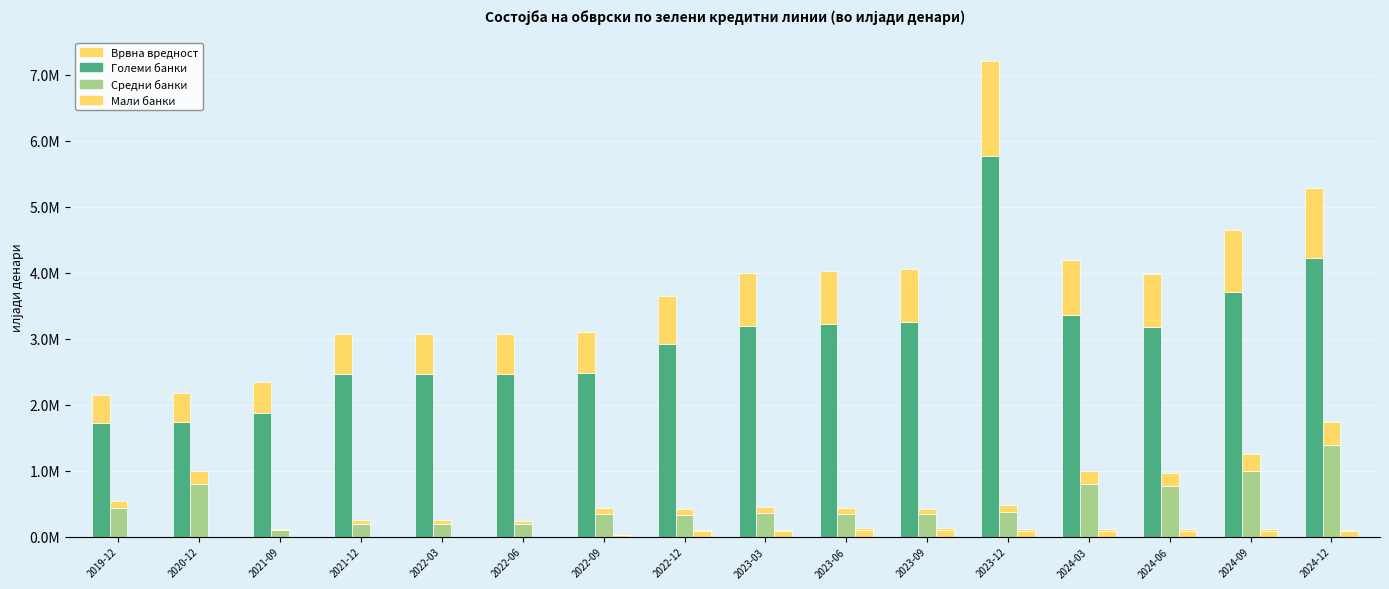

What is the highest value of the Мали банки (основна) series?

102536.8